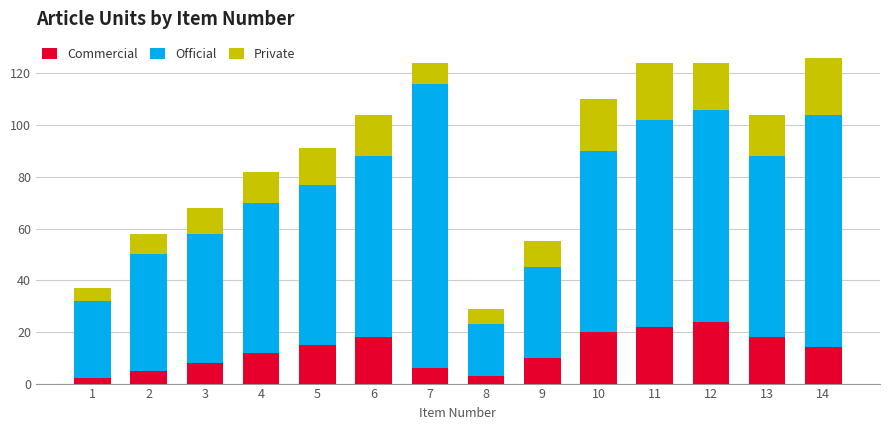

Are the bars grouped side by side (vs. stacked)?

No